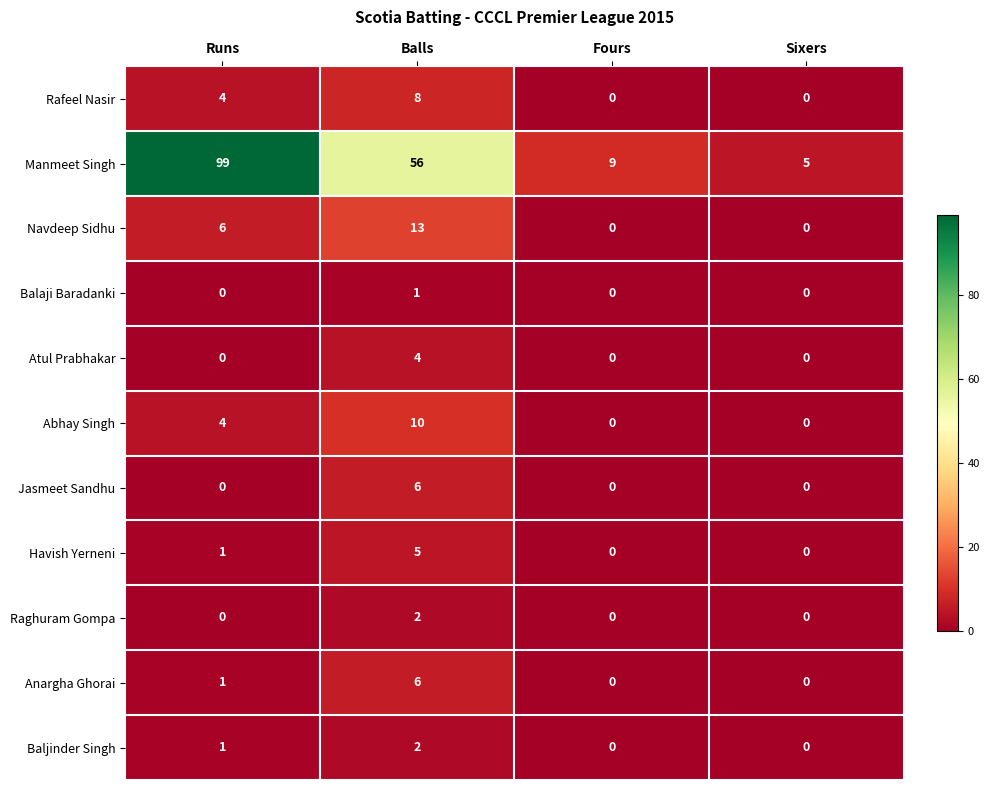

Where is Havish Yerneni nearest to the value 2?

Runs